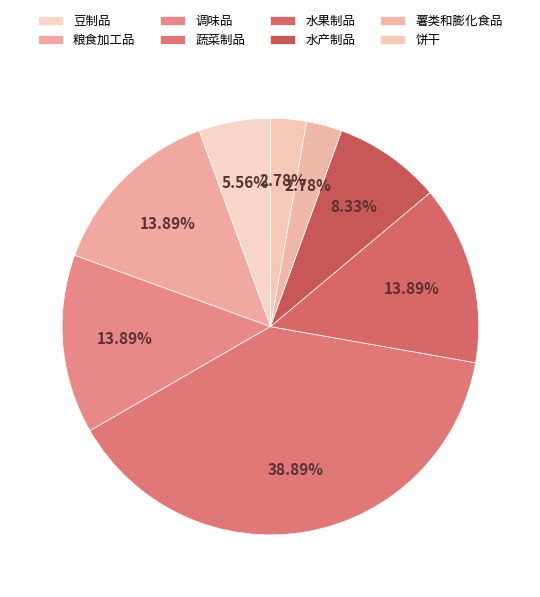

Count the number of slices in the pie.

8